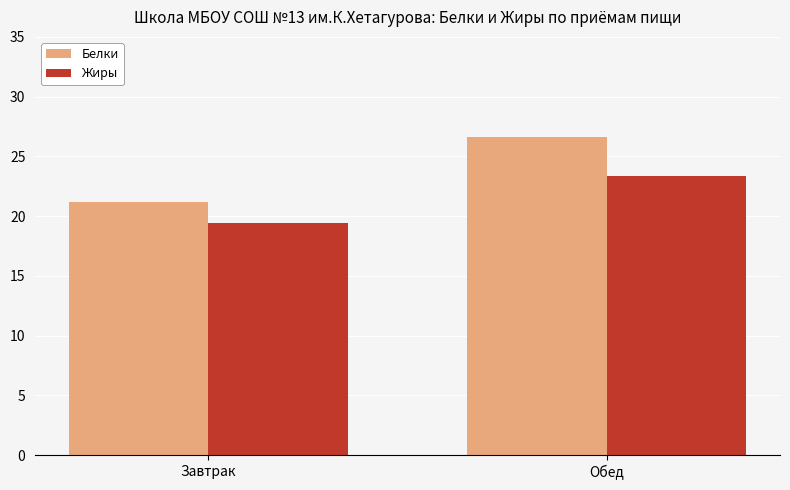

Which series has the largest range (max minus min)?

Белки